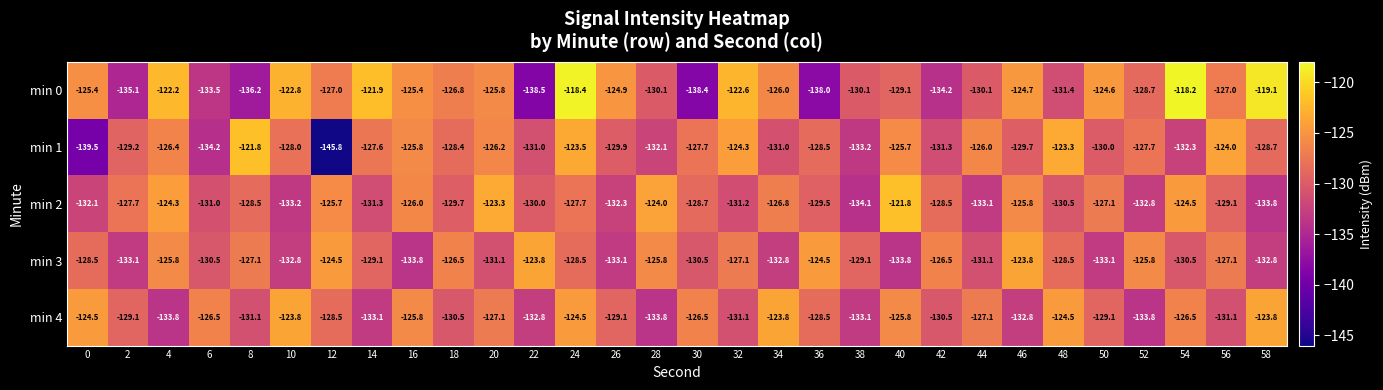

Which category has the highest value across all series?

54